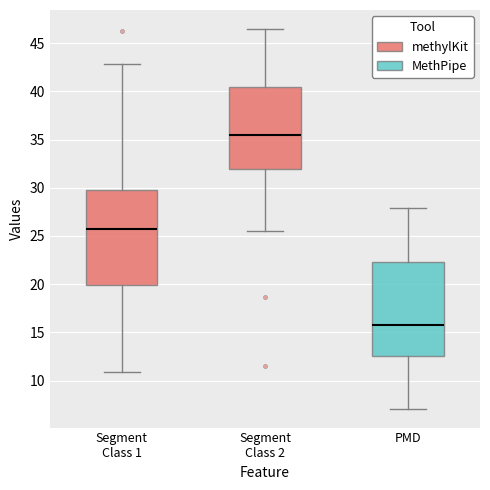

Reading left to right, read every box against the y-axis: the position of its median line, the range the box covers, and the ends of its whiskers. The values are not printed on the chart, so give them approximately, as read against the axis.

Segment Class 1: median 25.5, box 20.0 to 30.0, whiskers 11.0 to 43.0
Segment Class 2: median 35.5, box 32.0 to 40.5, whiskers 25.5 to 46.5
PMD: median 16.0, box 12.5 to 22.0, whiskers 7.0 to 28.0